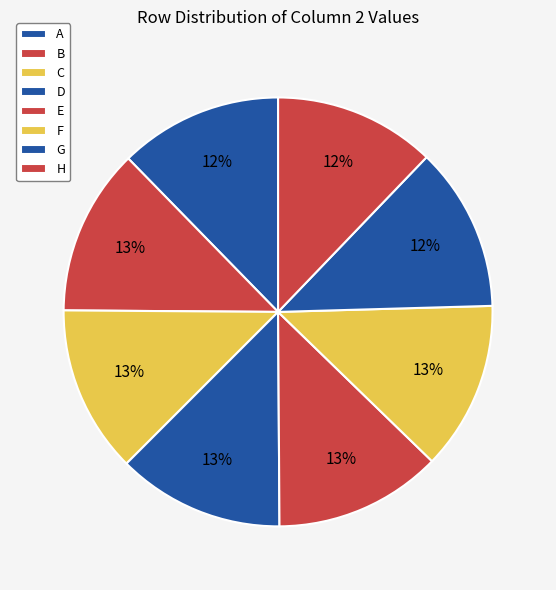

How many segments does this pie chart have?

8